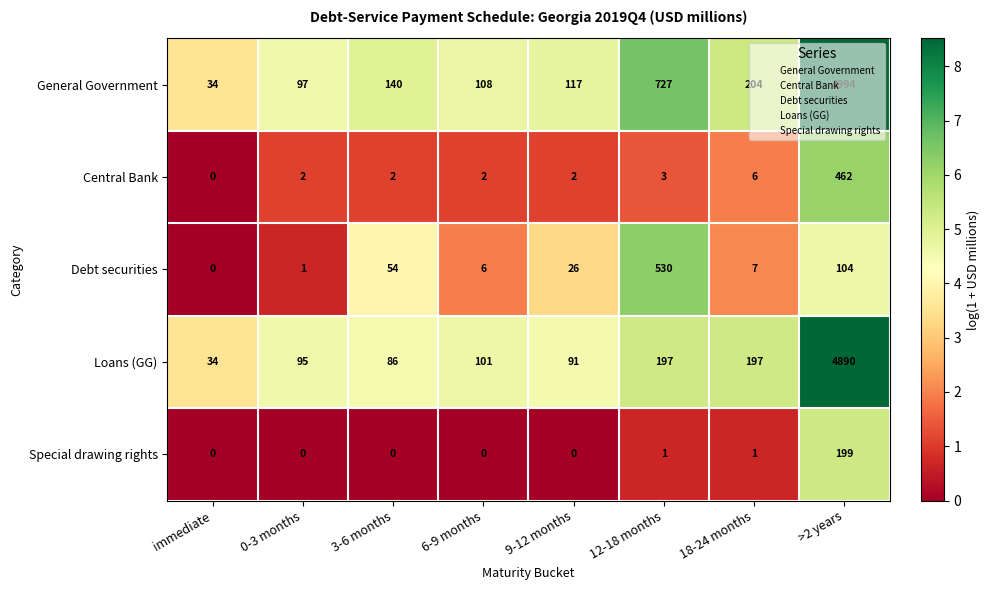

True or false: General Government has a value of 359 at 18-24 months.

False